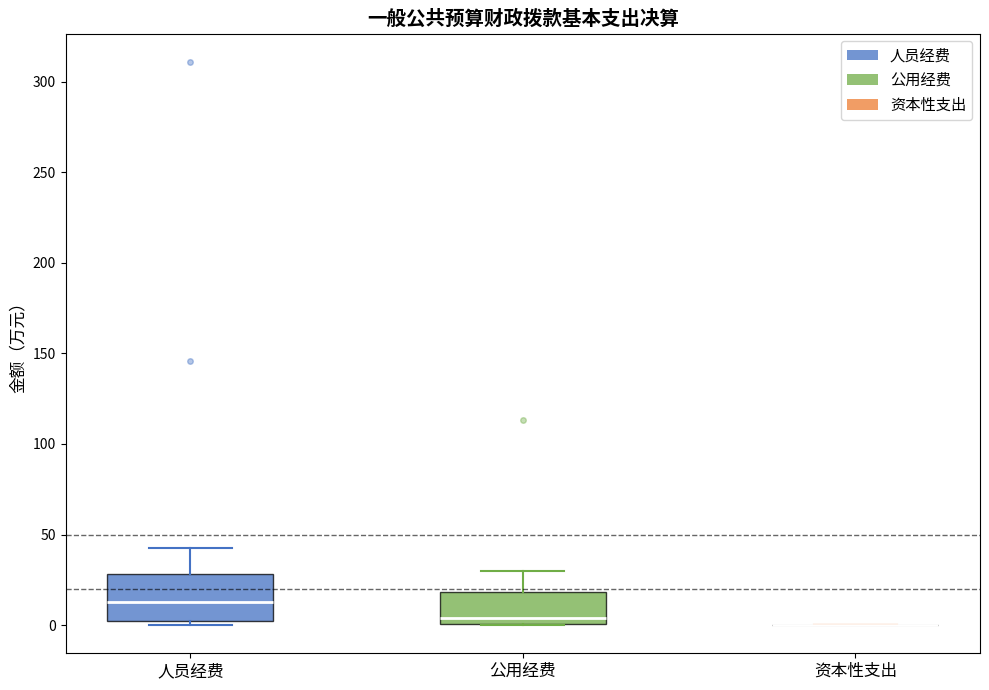

Comparing the boxes themselves (not the whiskers), which one is the tallest?

人员经费